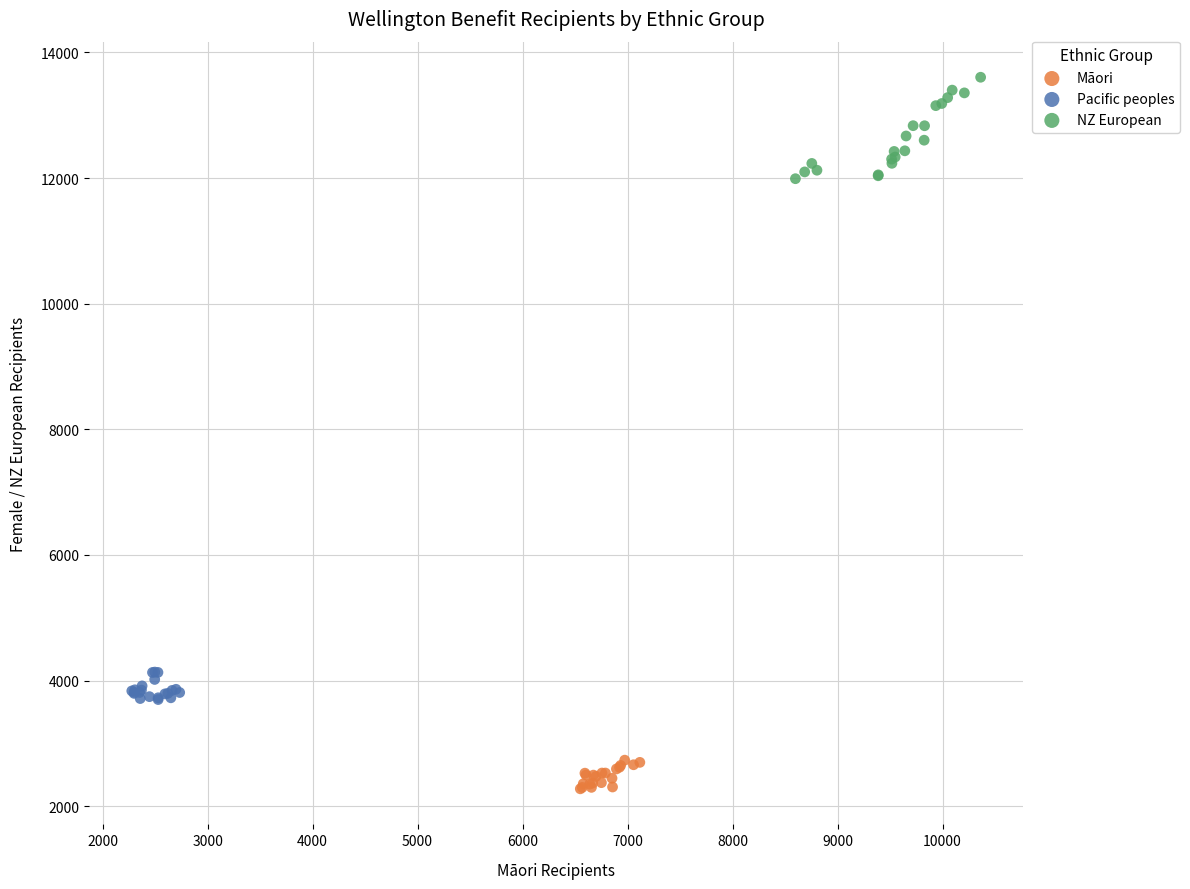

What are all the series names shown in the legend?

Māori, Pacific peoples, NZ European